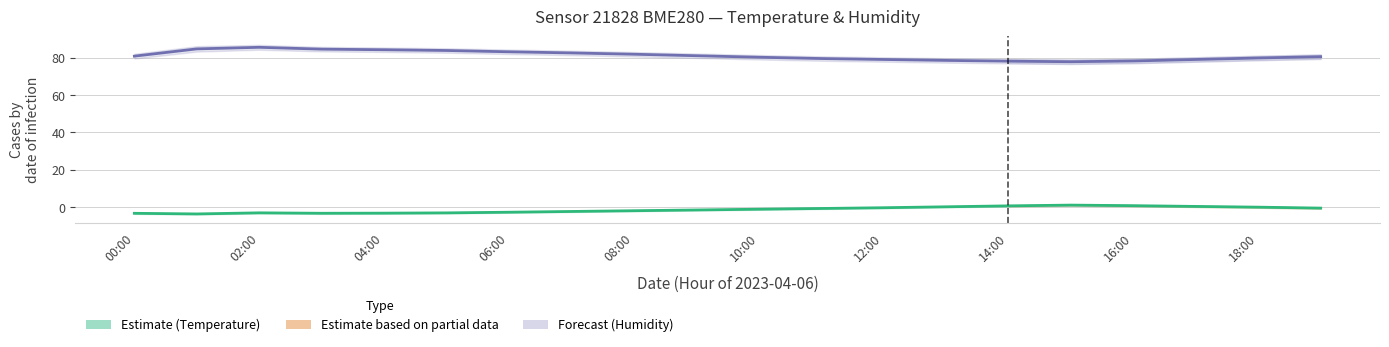

How many interior local peaks does the Temperature (°C) series have?

2